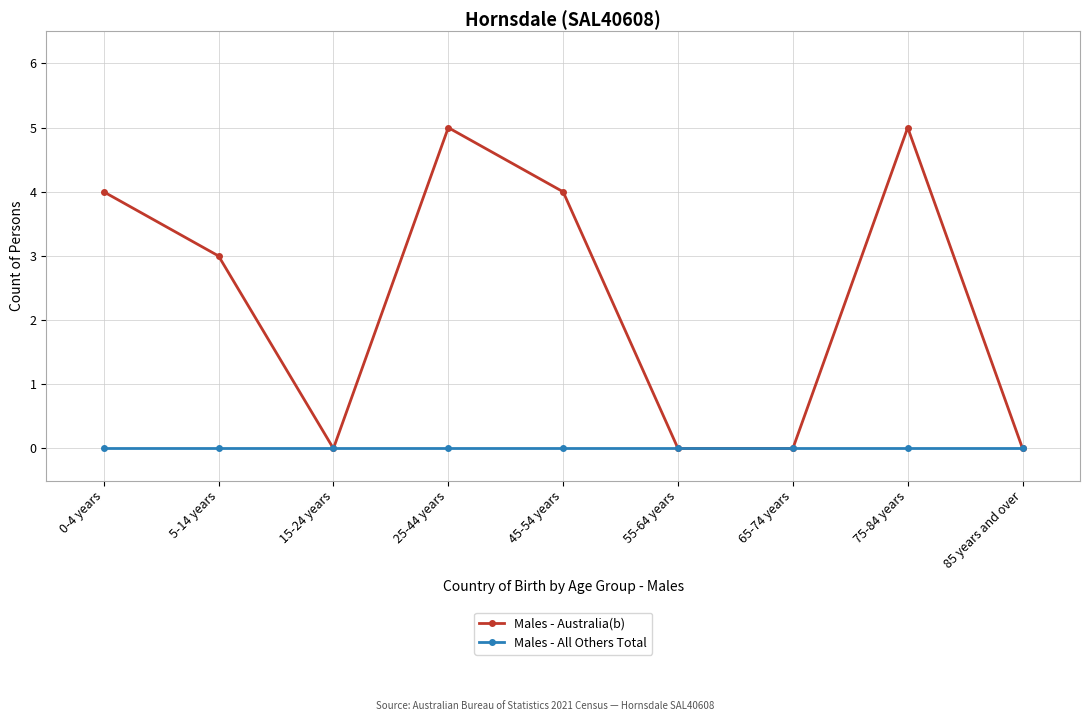

How many data points does each series have?

9